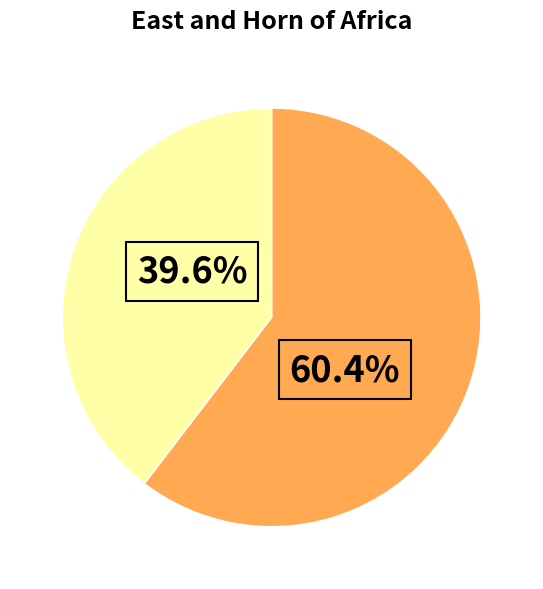

Does any single category account for the majority?

Yes